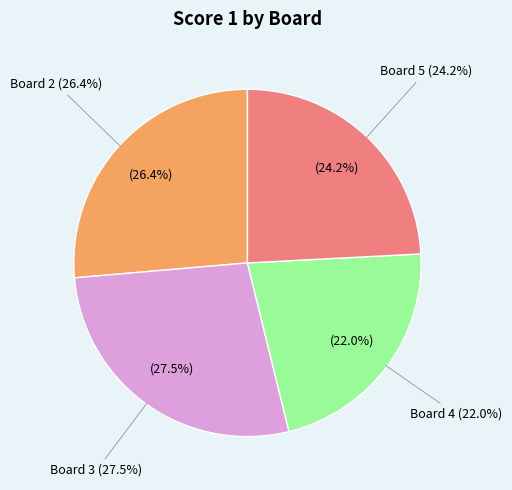

Is there any slice that represents more than half of the pie?

No